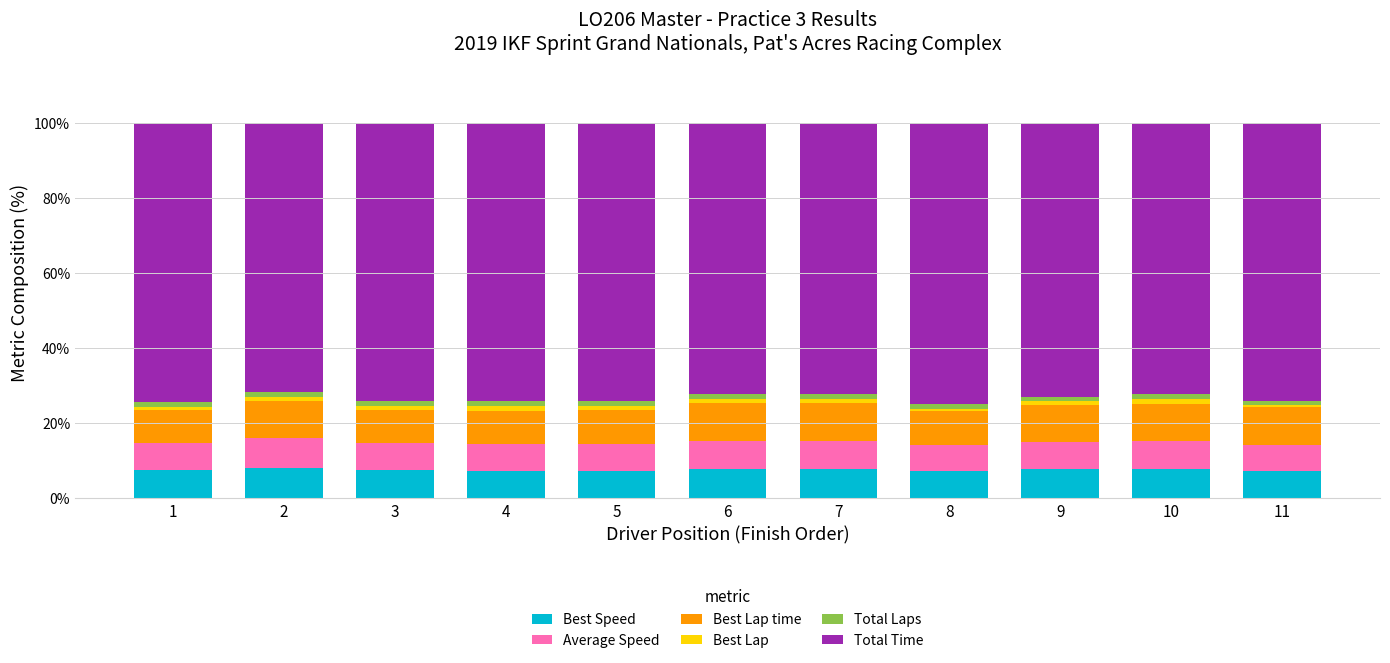

What is the minimum value for Best Speed?

7.2